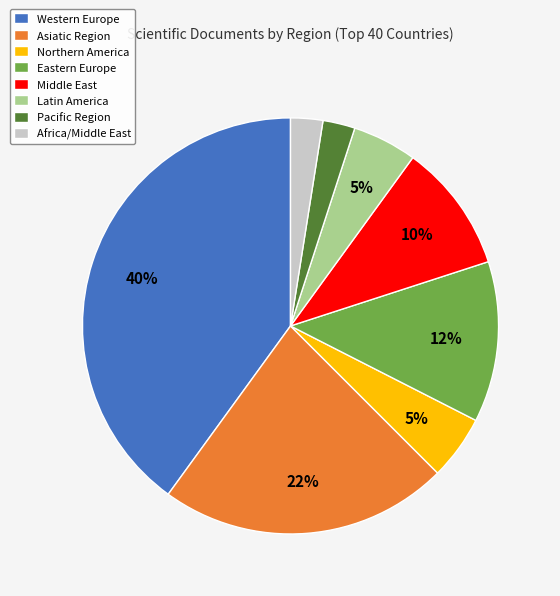

How many slices are in this pie chart?

8